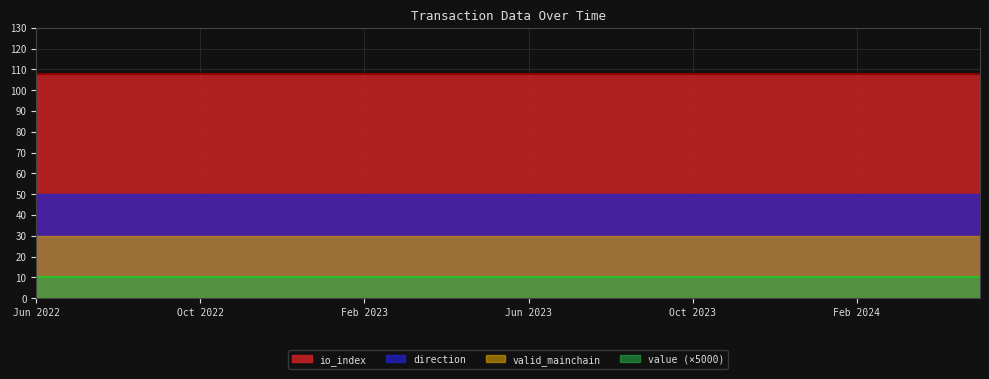

What are all the series names shown in the legend?

value, io_index, valid_mainchain, direction